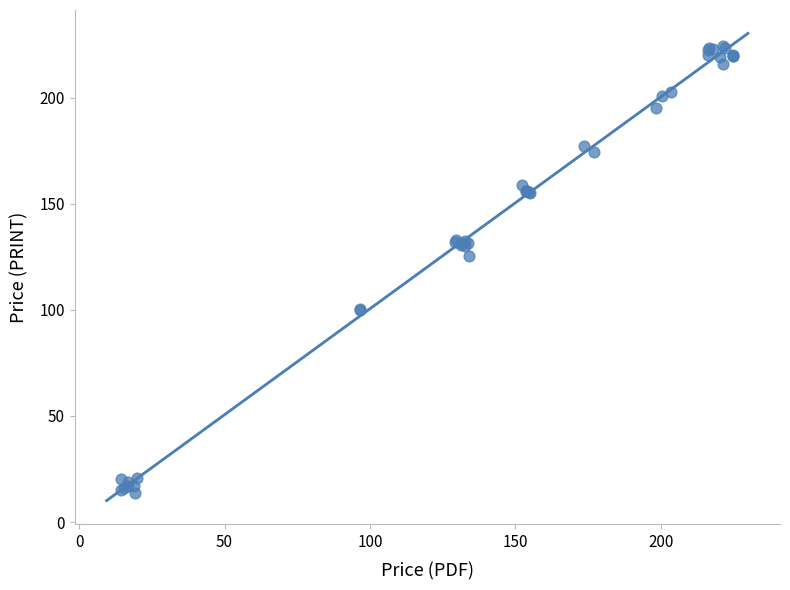

What Y value in the scatter plot is closest to 118?

125.5